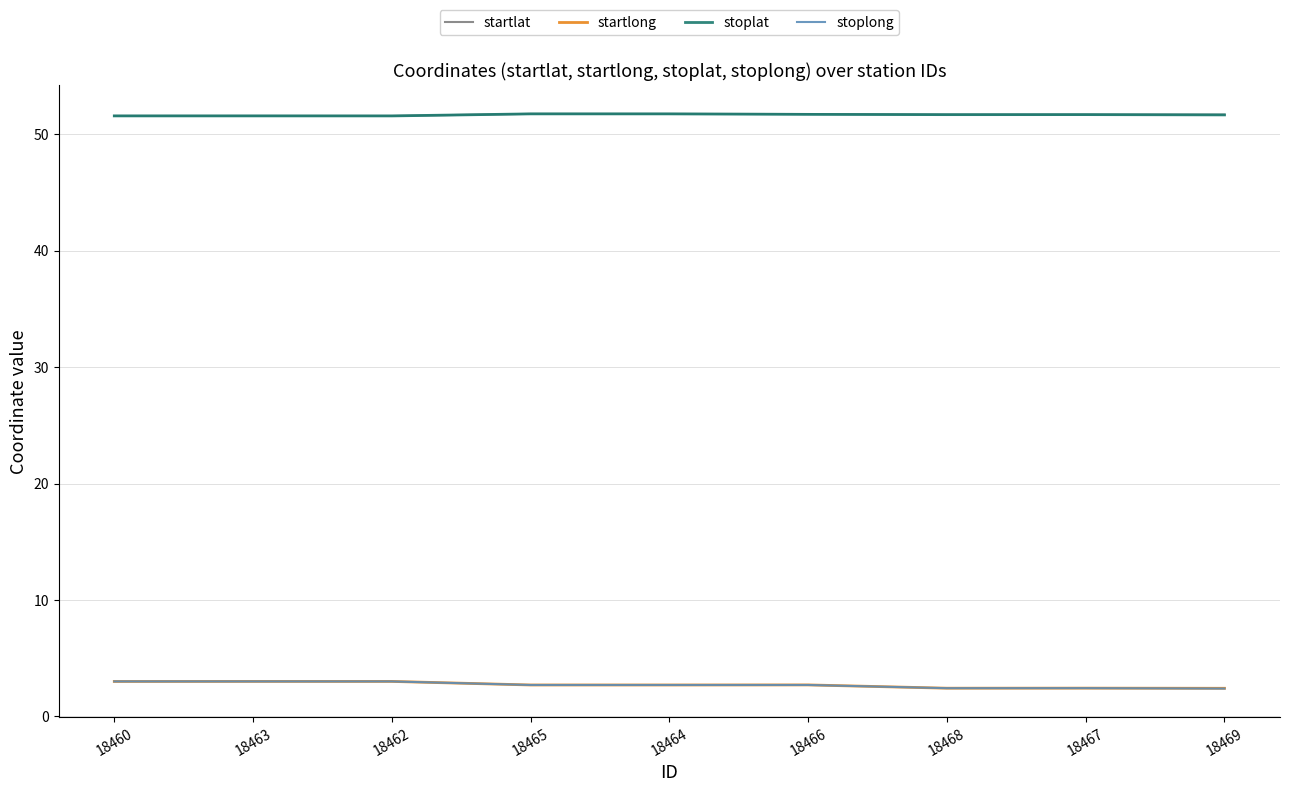

True or false: stoplat and startlong intersect in this chart.

False